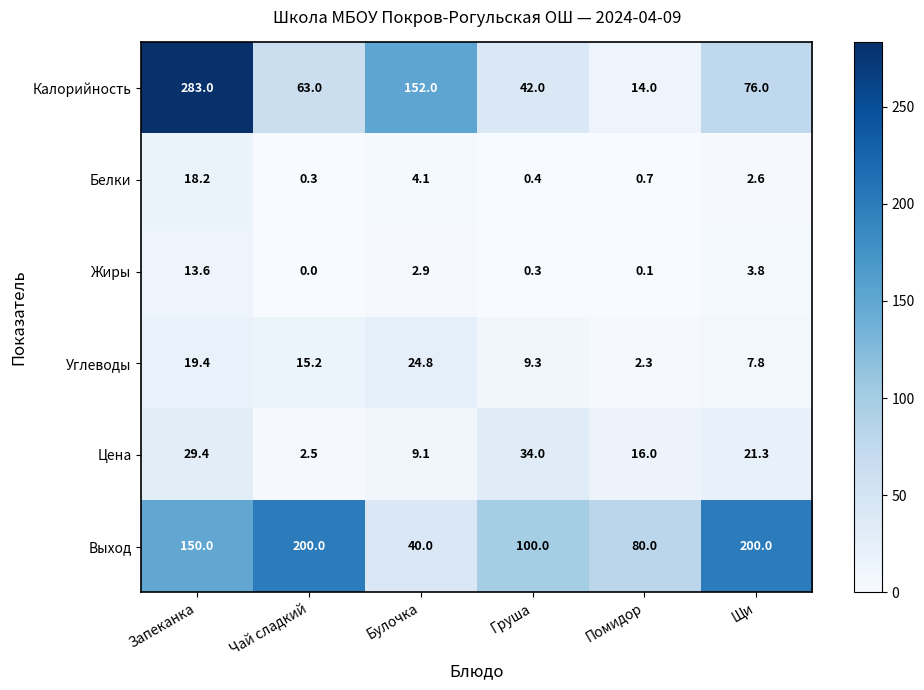

Is the value of Калорийность at Помидор greater than the value of Выход at Запеканка?

No